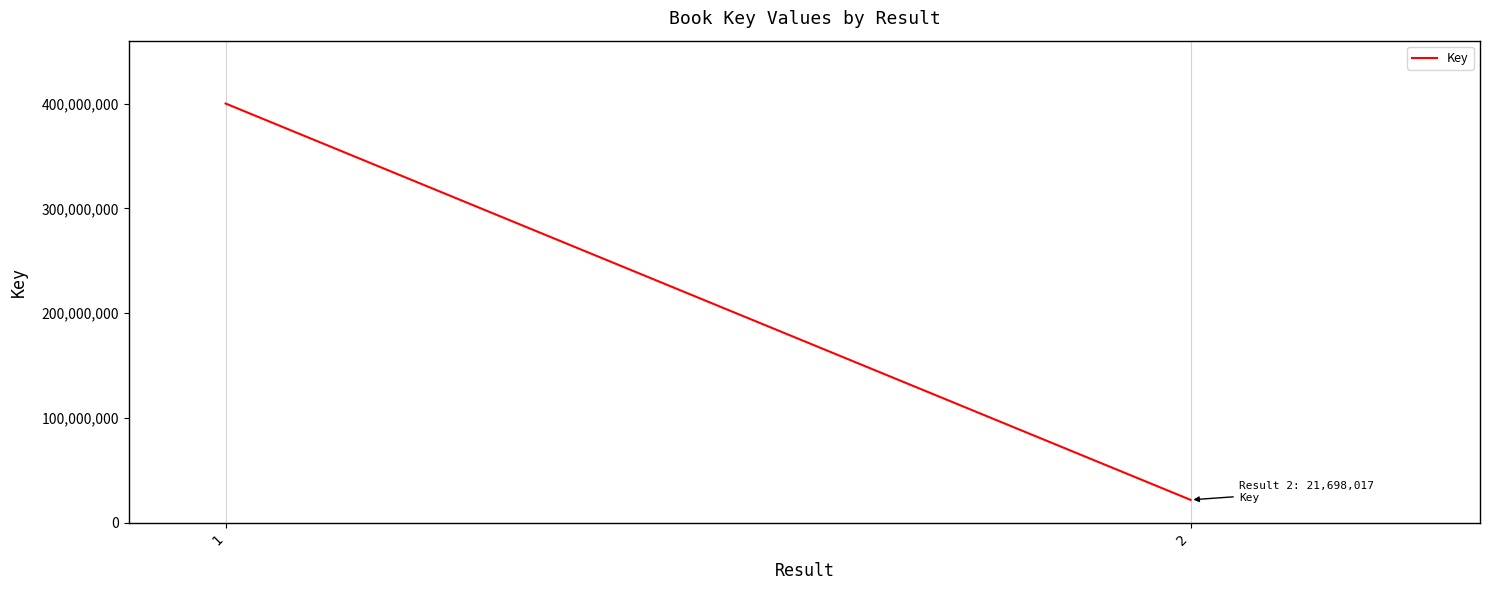

What is the average value?

210896455